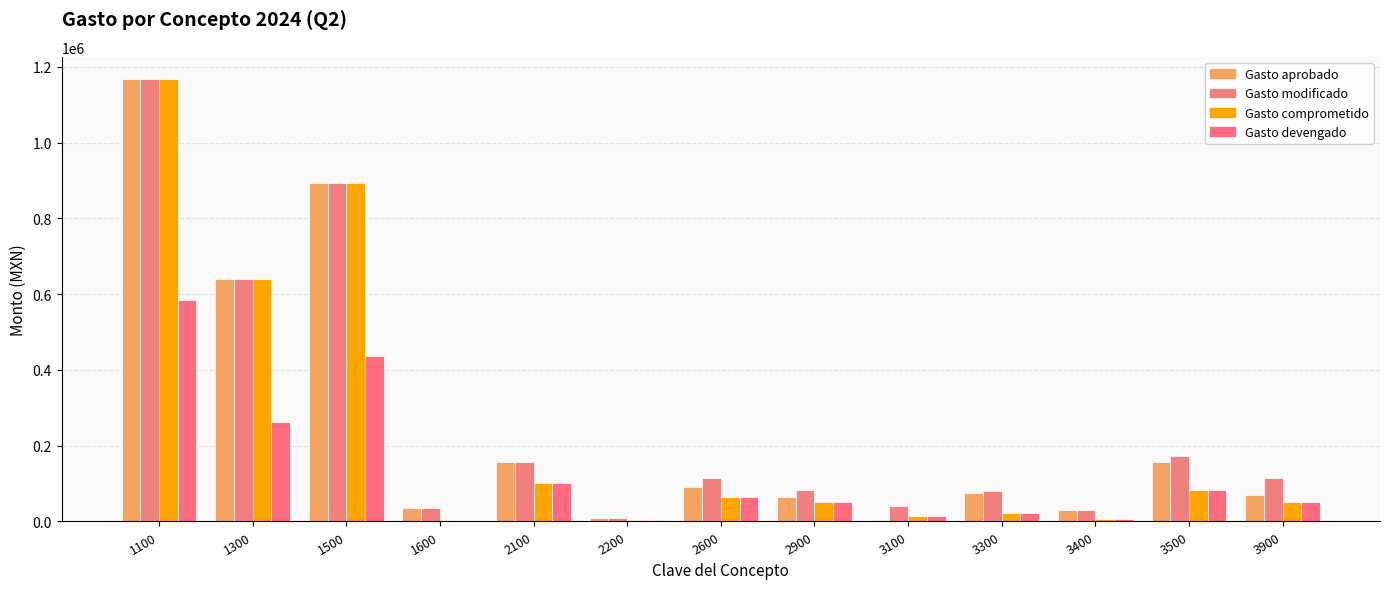

Reading right to left, transcribe all the data shown in this chart.

Gasto aprobado: 71000.0	158000.0	30000.0	74000.0	4000.0	64000.0	90000.0	10000.0	156000.0	35049.3	893730.9	640987.9	1168311.8
Gasto modificado: 114703.4	172604.0	30005.6	80400.0	40000.0	84000.0	115096.1	10000.0	156000.0	35049.3	893730.9	640987.9	1168311.8
Gasto comprometido: 50240.1	83841.9	7583.8	22734.5	15612.1	51577.4	65394.1	4186.2	100818.2	0.0	893730.9	640987.9	1168311.8
Gasto devengado: 50240.9	83841.9	7583.8	22734.5	15612.1	51577.4	65394.1	4186.2	100818.2	0.0	436830.2	262219.9	584155.9